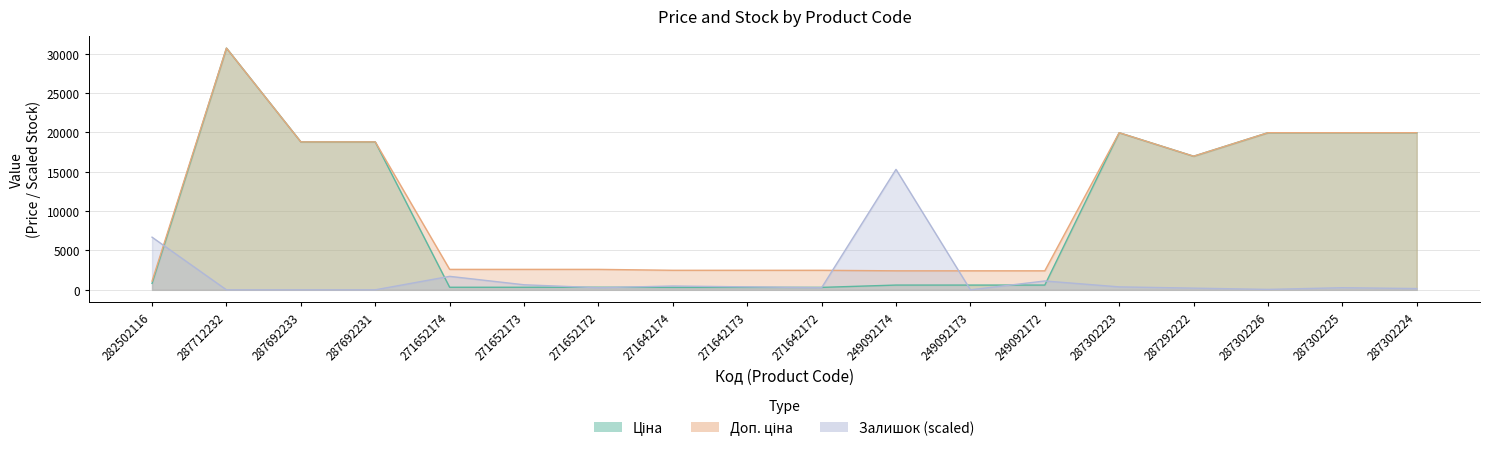

Is it true that Залишок equals 267.6 at 271642172?

True